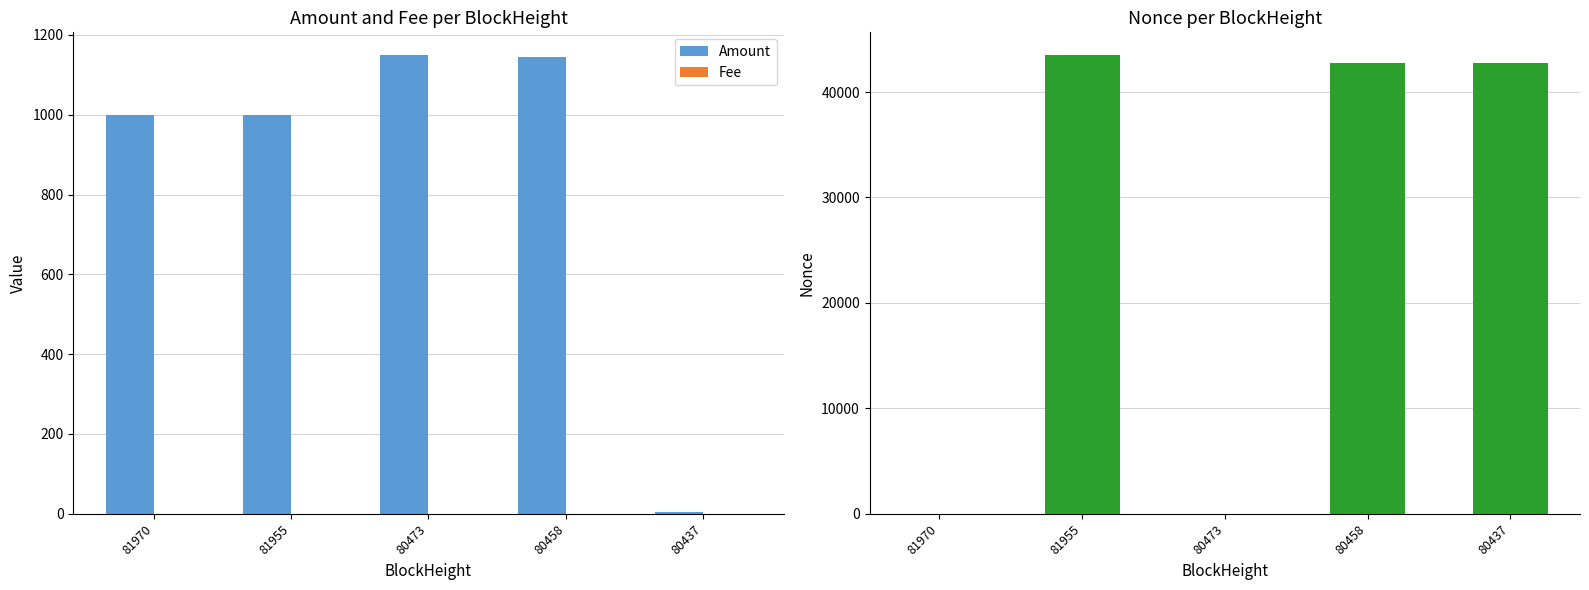

Reading right to left, extract all data points from this chart.

Amount: 5.0	1145.0	1149.0	1000.3	1000.3
Fee: 0.0	0.0	0.0	0.0	0.0
Nonce: 42743.0	42764.0	0.0	43486.0	1.0